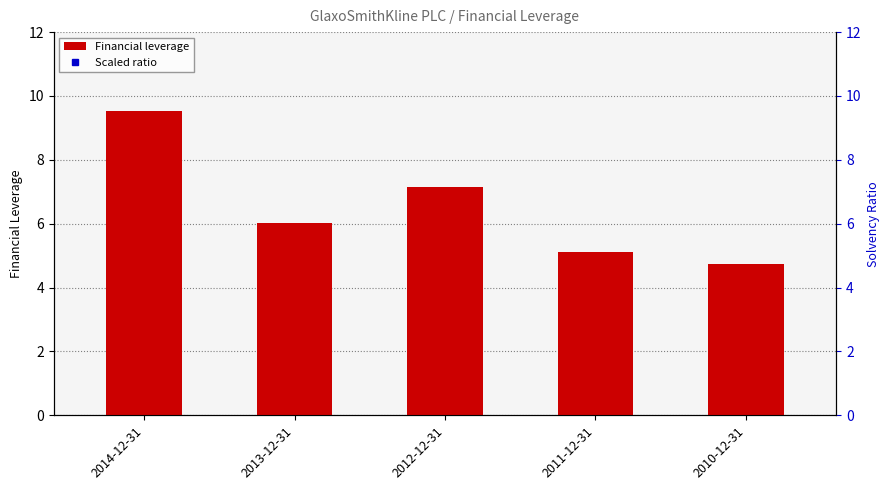

Which series has the widest spread of values?

Scaled ratio